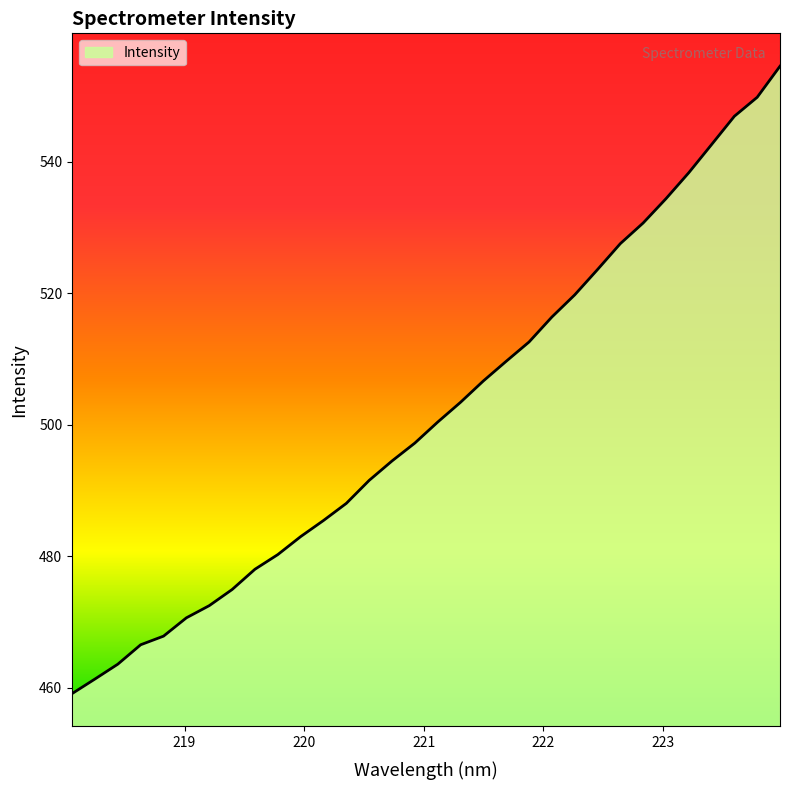

What is the greatest value displayed?

554.5